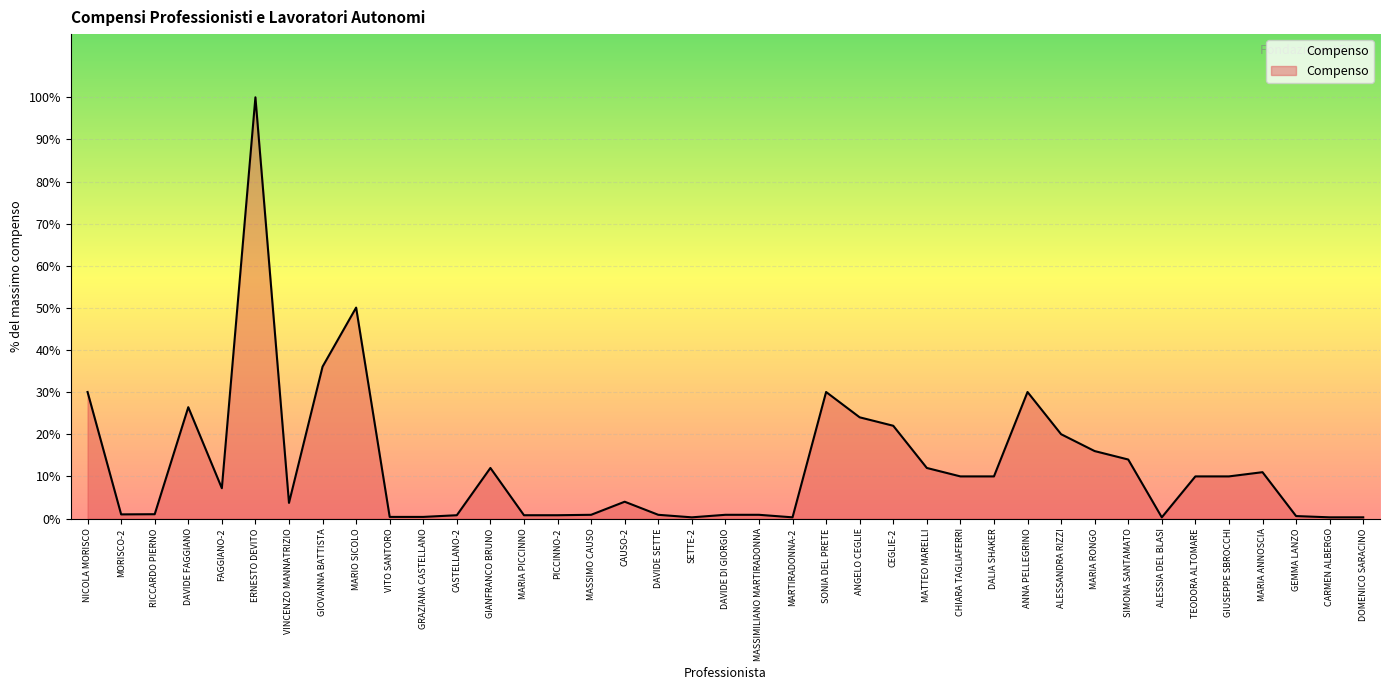

What is the sum of all values?

249549.2